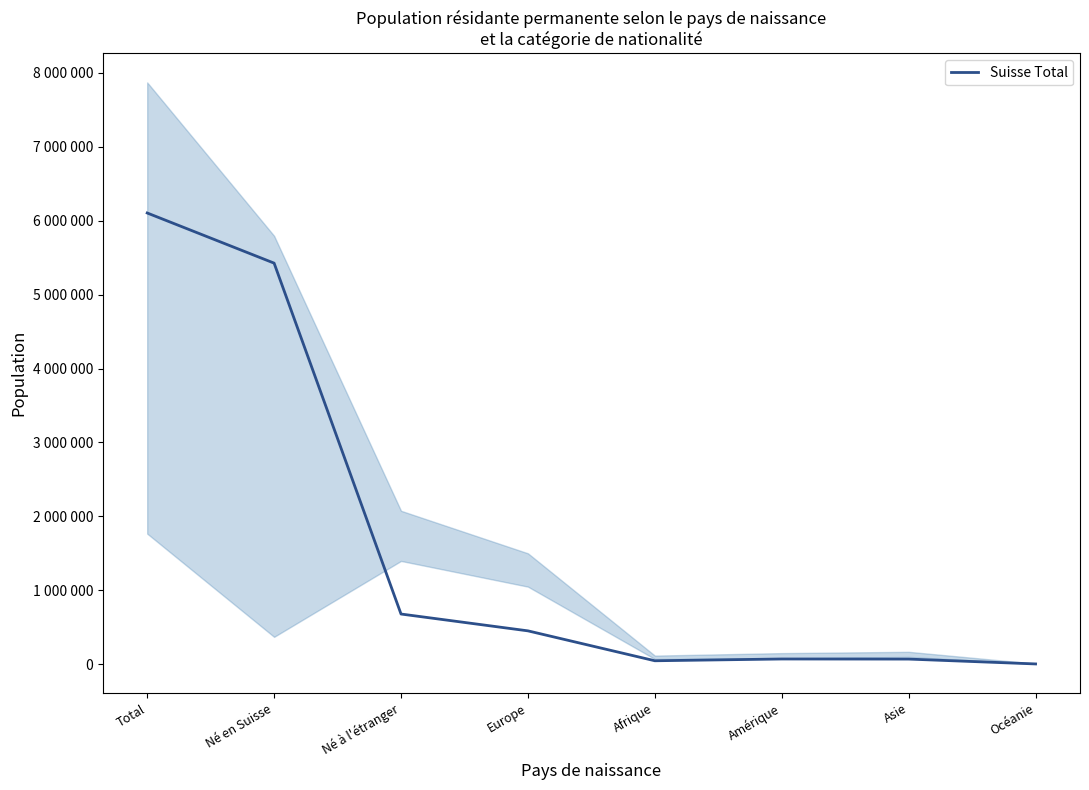

What position from the left is Afrique?

5